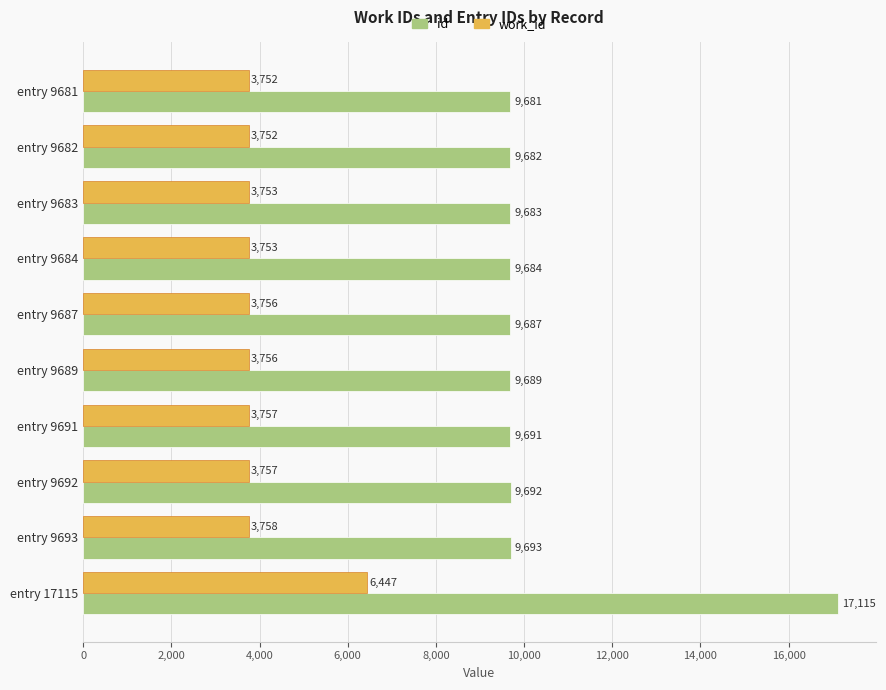

Rank the series by their maximum value, from highest to lowest.

id, work_id